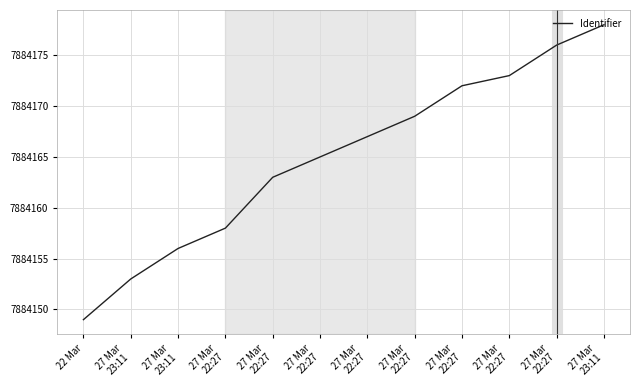

What is the greatest value displayed?

7884178